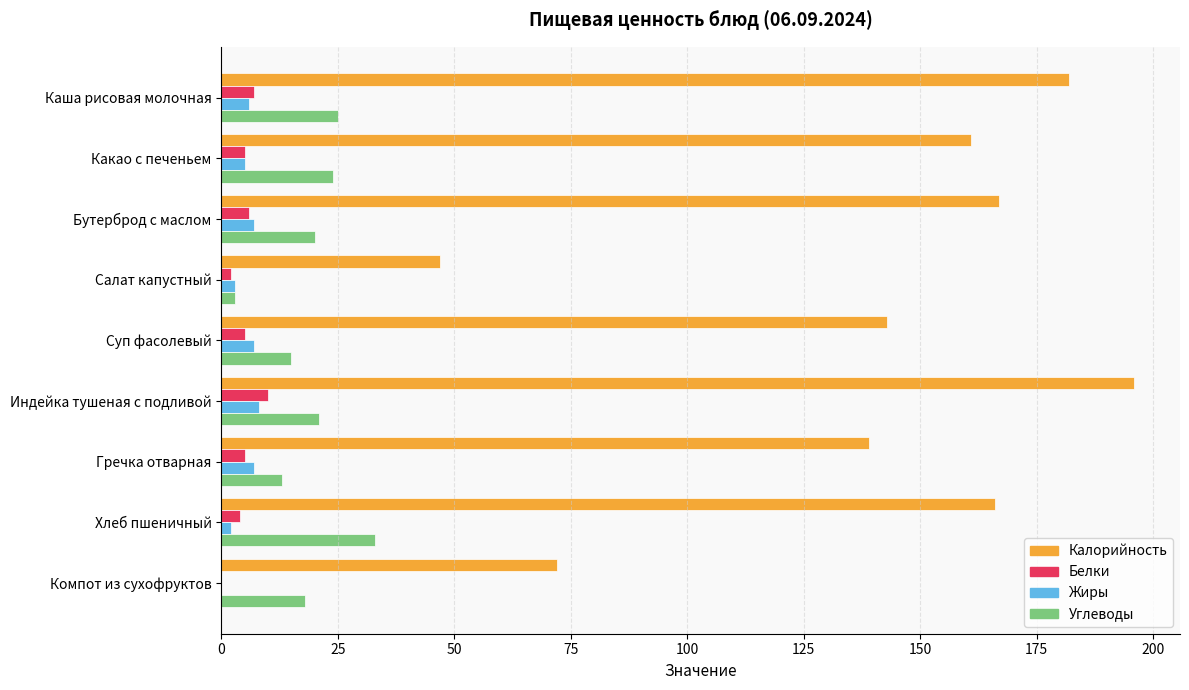

What is the average value of the Жиры series?

5